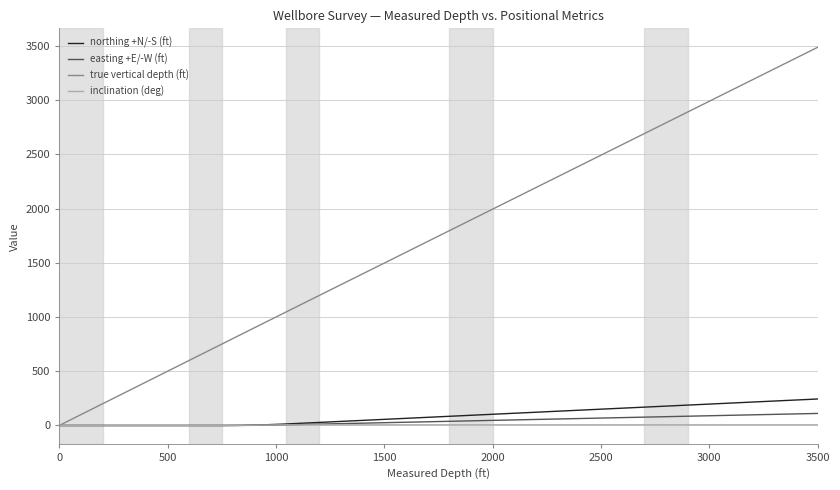

How many values in the true vertical depth (ft) series are below 1596?

20